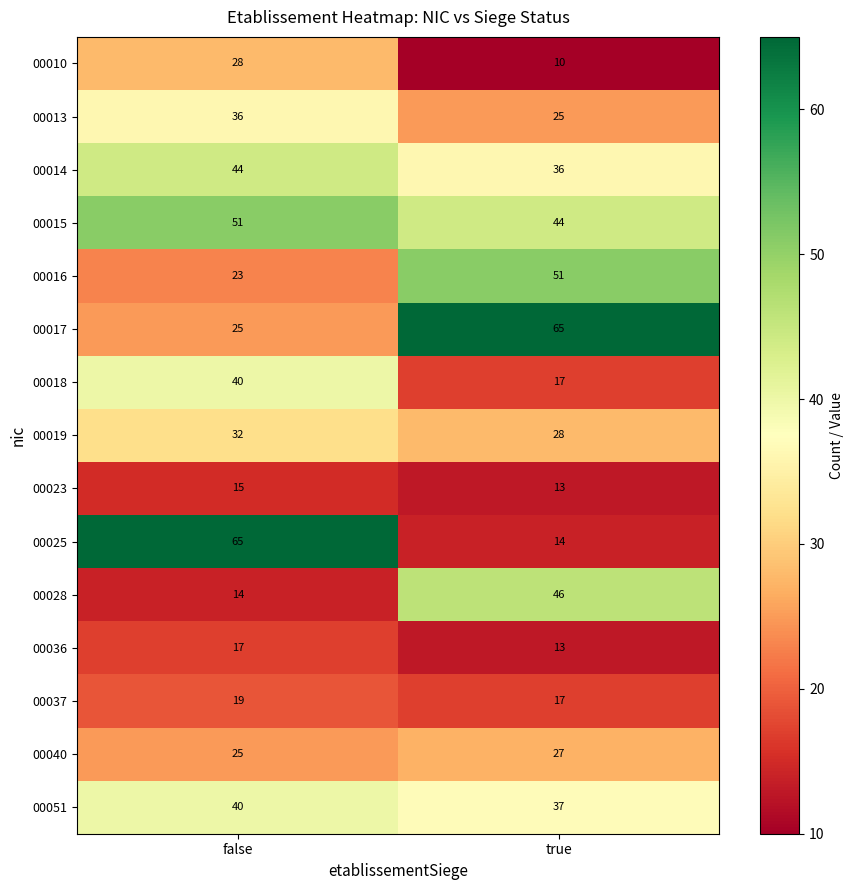

Which series has the widest spread of values?

00025